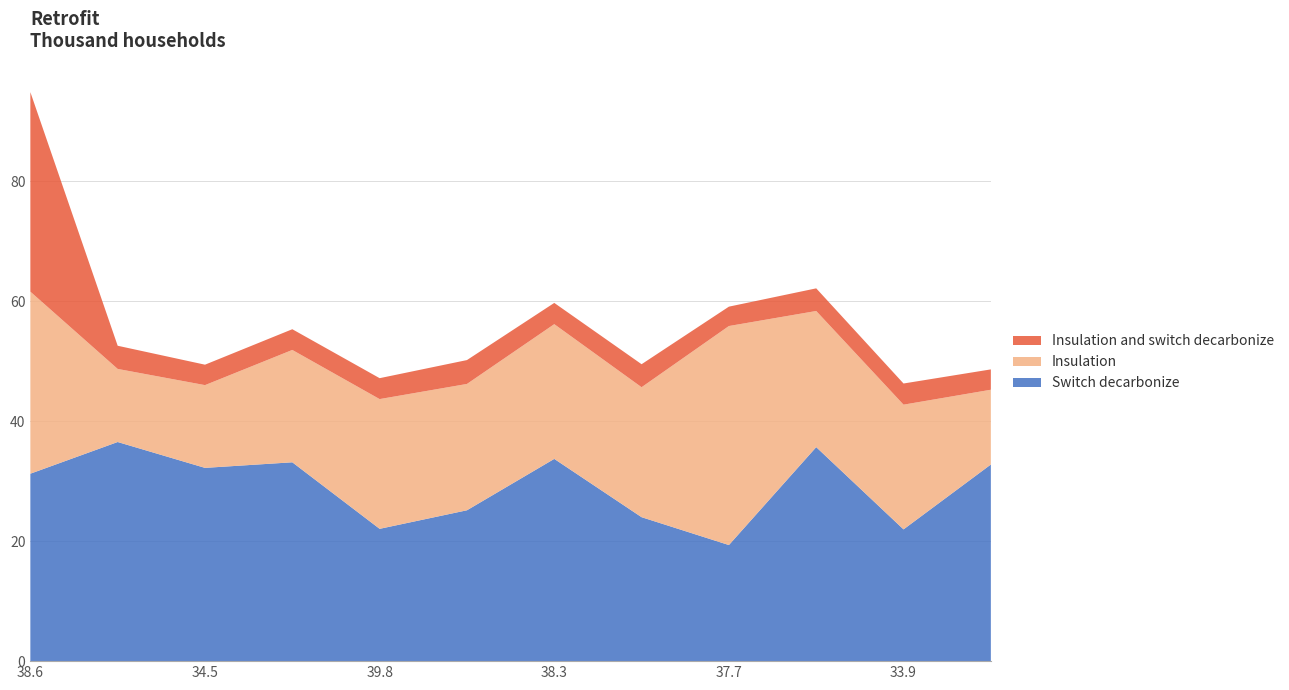

Reading left to right, what are all the values shown in this chart?

Series A: 38.613247038500354=31.2	34.06235287323323=36.5	34.525343401462116=32.2	34.84293193418645=33.1	39.79168805562472=22.1	35.41435022250512=25.1	38.3284879268334=33.7	32.29627869605687=24.0	37.731337330238745=19.3	35.273596385200854=35.7	33.90055134474703=22.0	35.13316822593075=32.8
Series B: 38.613247038500354=30.3	34.06235287323323=12.2	34.525343401462116=13.8	34.84293193418645=18.7	39.79168805562472=21.6	35.41435022250512=21.1	38.3284879268334=22.5	32.29627869605687=21.7	37.731337330238745=36.5	35.273596385200854=22.7	33.90055134474703=20.8	35.13316822593075=12.5
Series C: 38.613247038500354=33.3	34.06235287323323=3.9	34.525343401462116=3.4	34.84293193418645=3.5	39.79168805562472=3.5	35.41435022250512=4.0	38.3284879268334=3.5	32.29627869605687=3.8	37.731337330238745=3.2	35.273596385200854=3.8	33.90055134474703=3.5	35.13316822593075=3.4